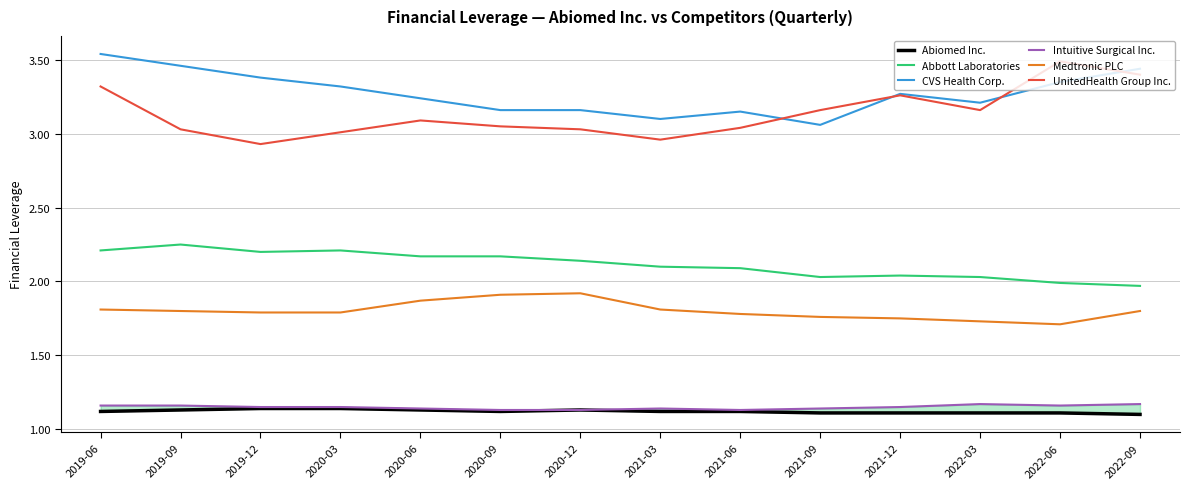

How many data points in Abbott Laboratories are less than 2?

2